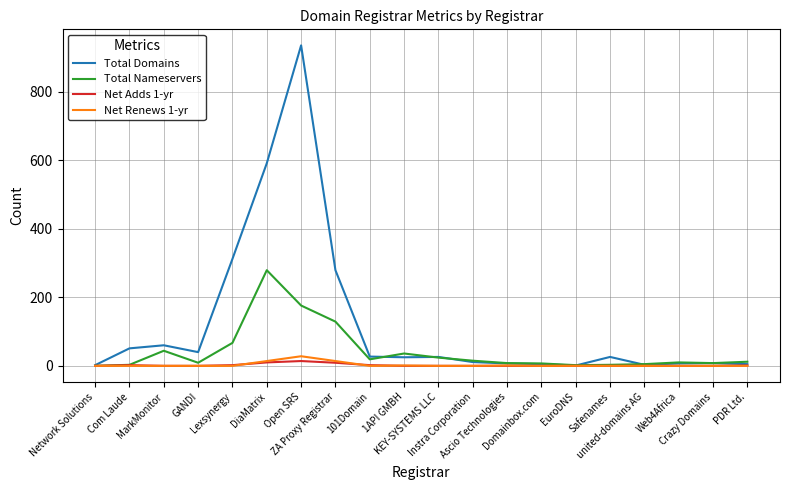

Is this an area chart (filled region under the line)?

No